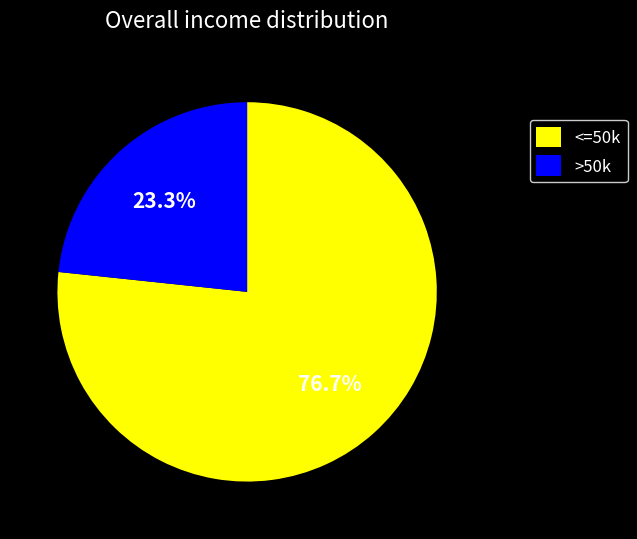

Which category has the smallest portion of the pie?

>50k